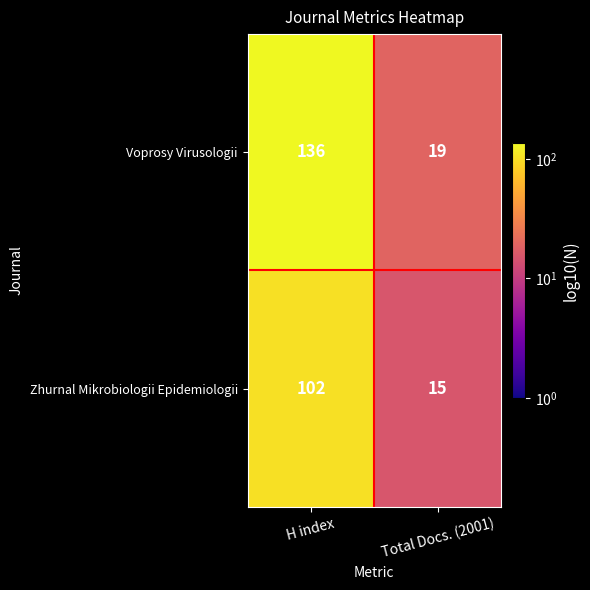

What value does the Zhurnal Mikrobiologii Epidemiologii series have at Total Docs. (2001)?

15